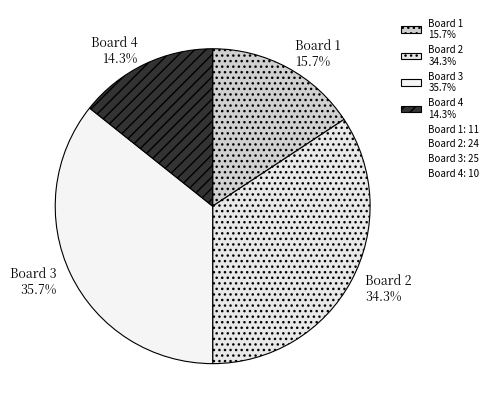

Count the number of slices in the pie.

4